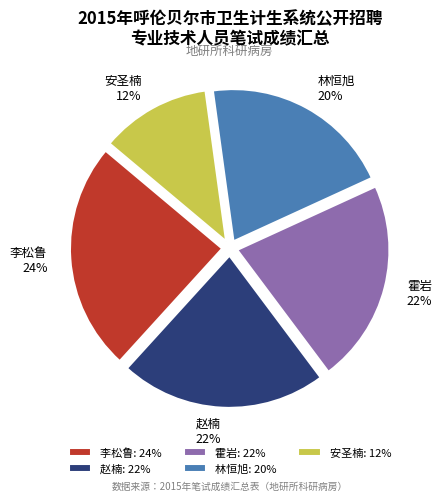

What percentage is the 林恒旭 slice, to the nearest percent?

20%